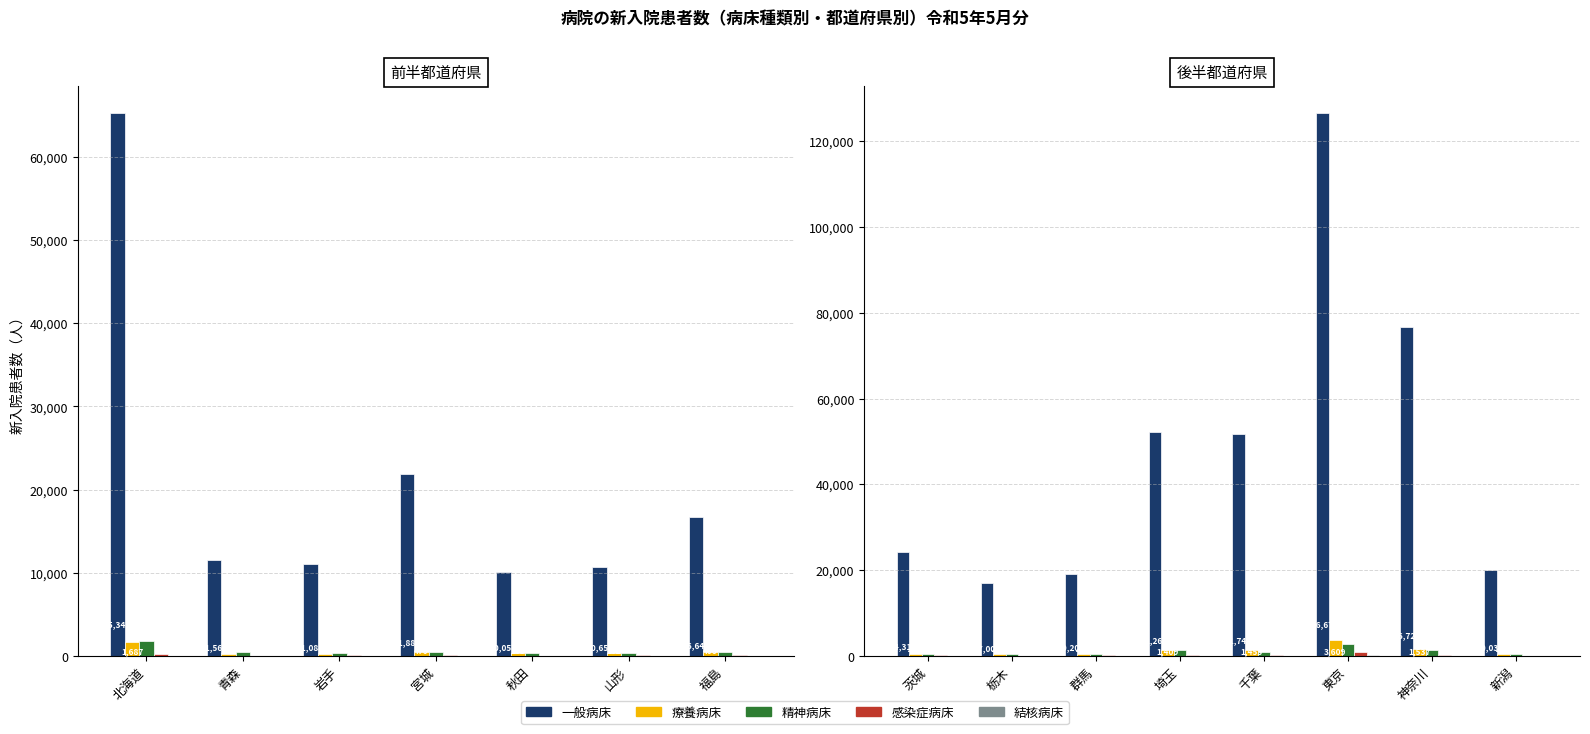

List the series in order of their peak value, highest first.

一般病床, 療養病床, 精神病床, 感染症病床, 結核病床